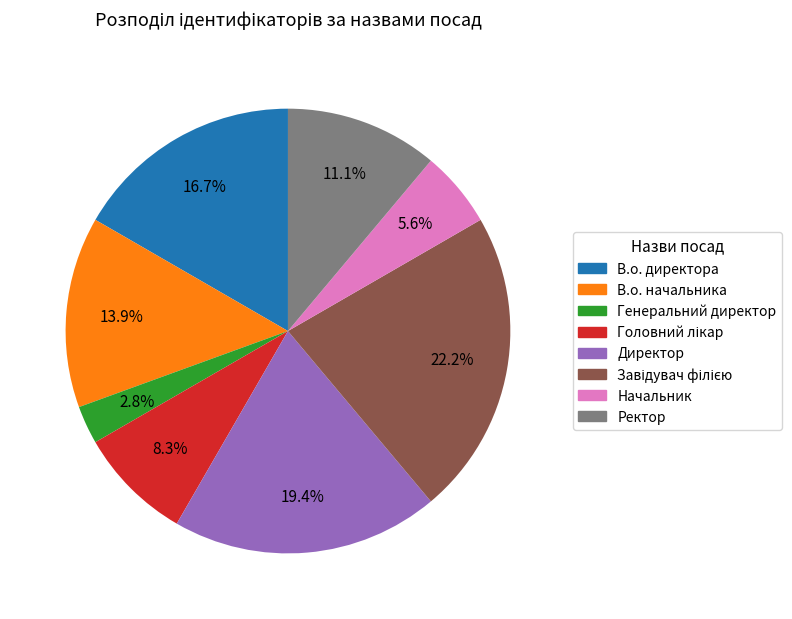

To the nearest percent, what is the difference between the В.о. начальника and В.о. директора slice percentages?

3%